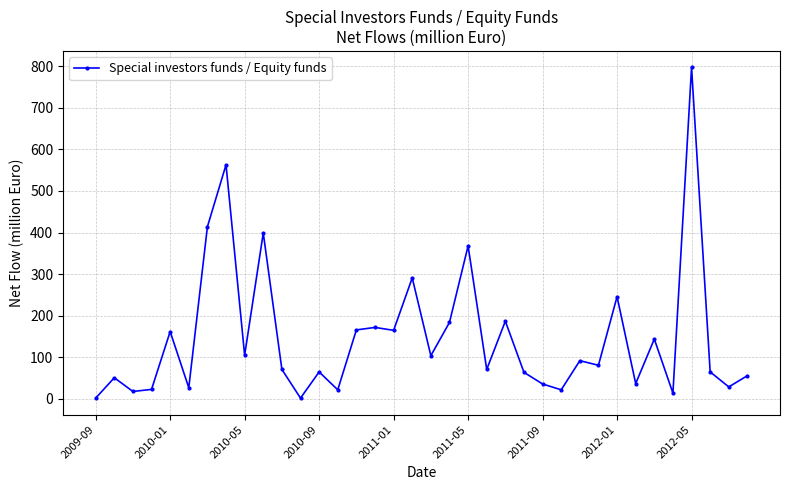

True or false: there are more than 0 points higher than both neighbors.

True